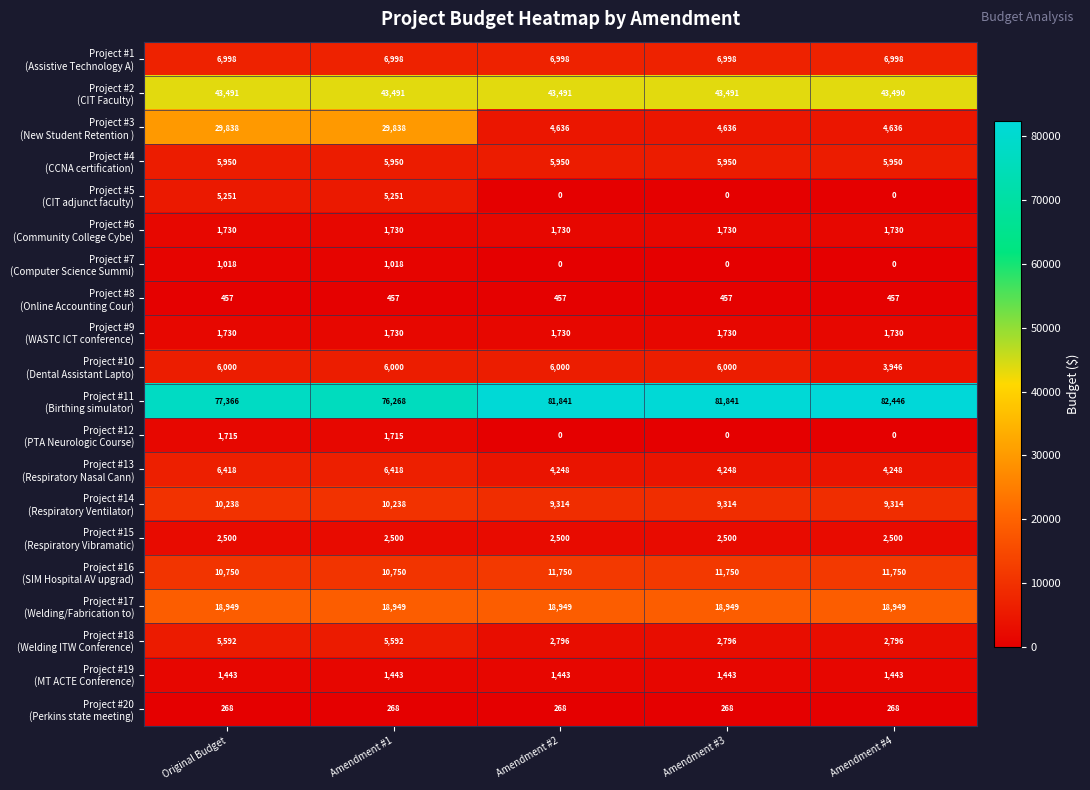

At which category does the chart reach its peak across all series?

Amendment #4